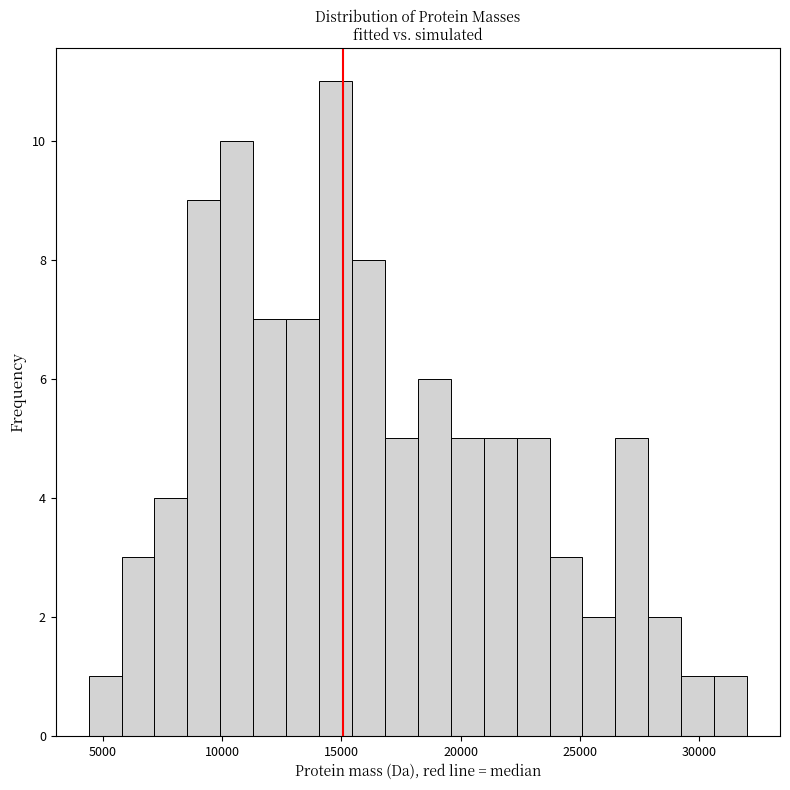

Around what value on the x-axis is the tallest bar? Give the approximate position of its centre, as read against the axis.

15000